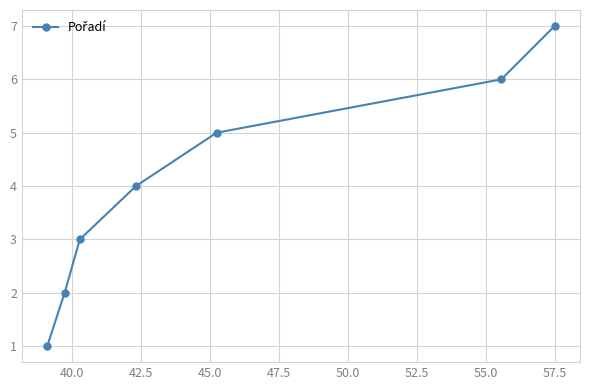

What is the difference between the maximum and second lowest values?

5